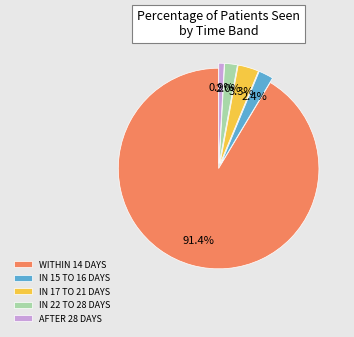

Which category has the smallest portion of the pie?

AFTER 28 DAYS